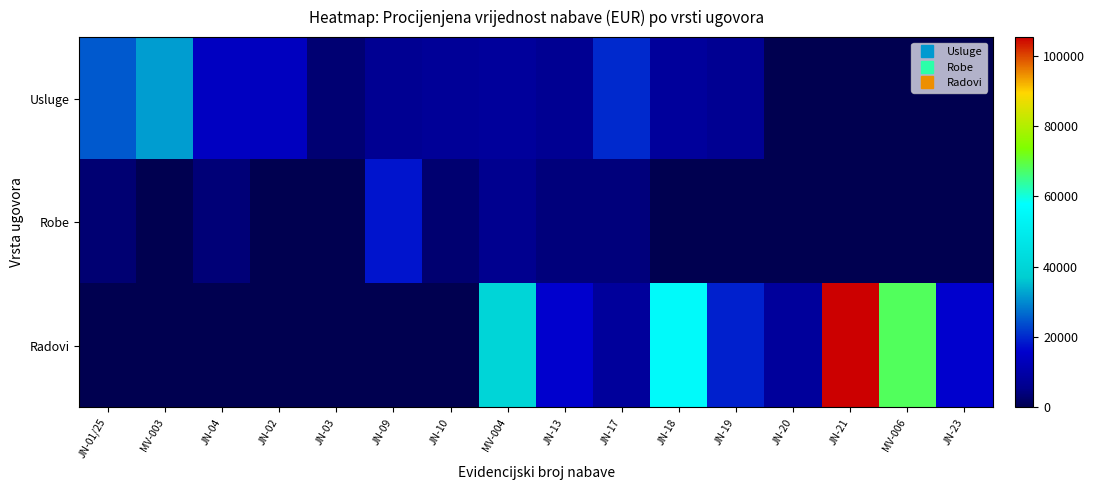

How many categories are shown in the chart?

16